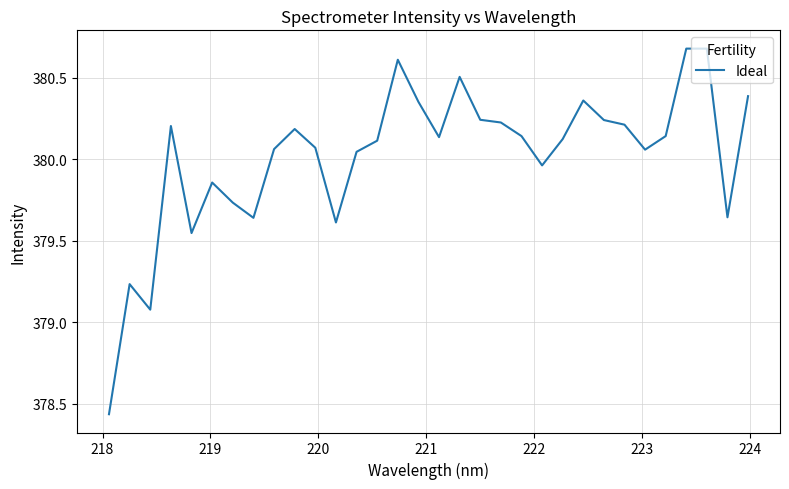

How many categories are shown in the chart?

32